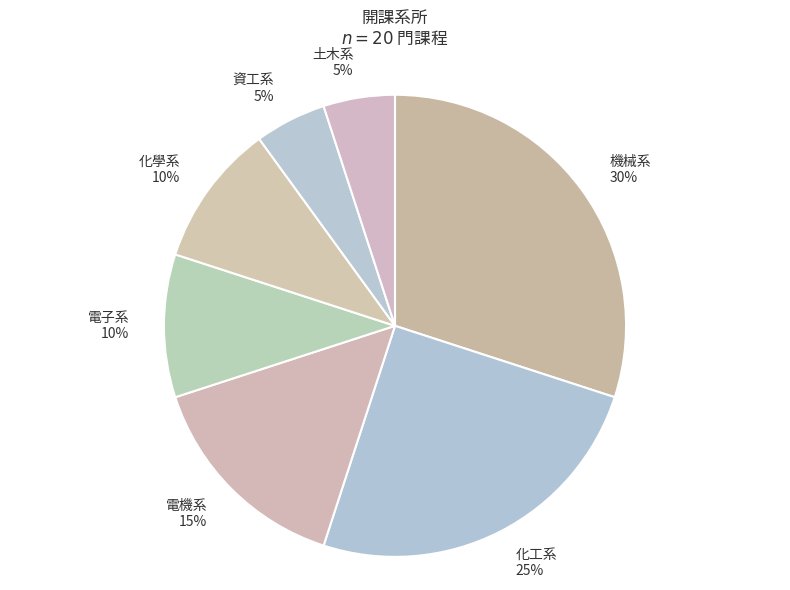

Is it true that 電機系 15% is 6% of the pie?

False